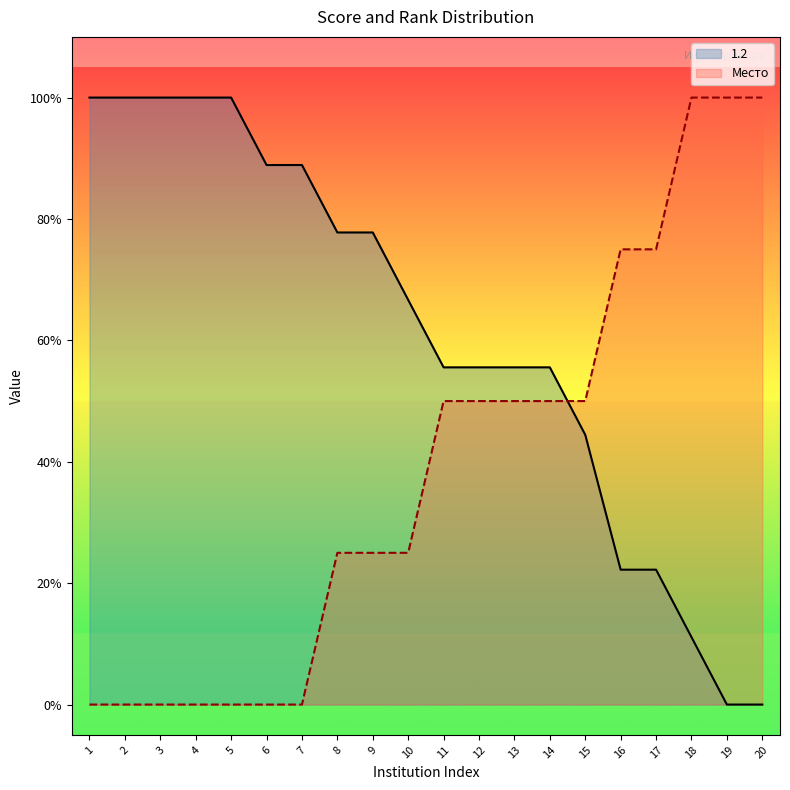

How many values in 1.2 are above zero?

18